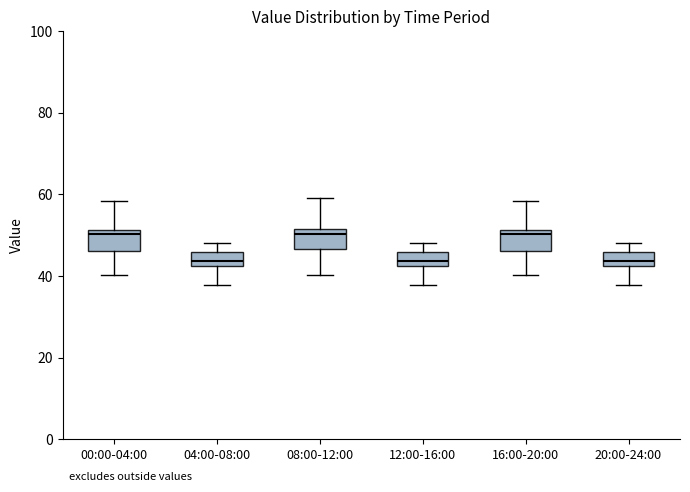

Where is the upper edge of the box for 00:00-04:00 on the y-axis? The values are not printed on the chart, so give them approximately, as read against the axis.

52